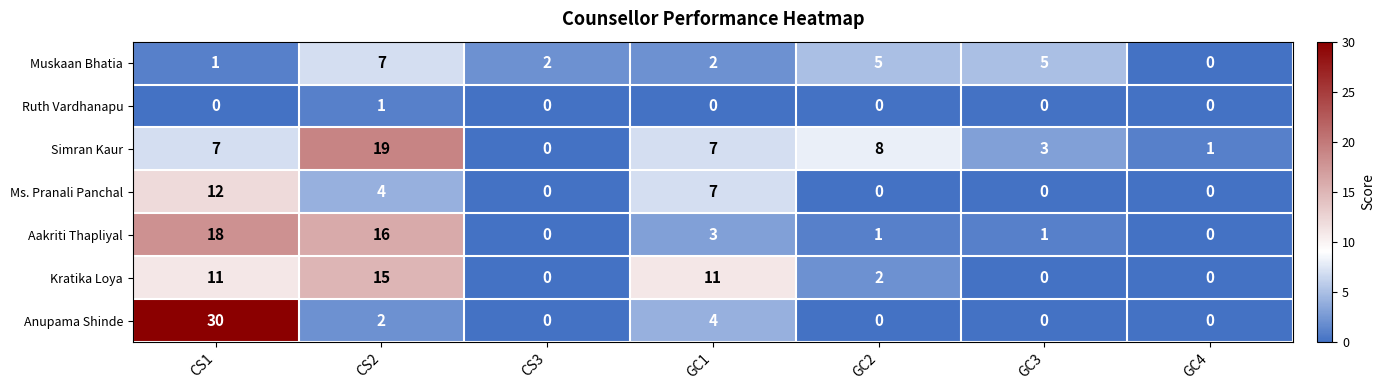

Between CS1 and CS2, which series saw the biggest shift?

Anupama Shinde